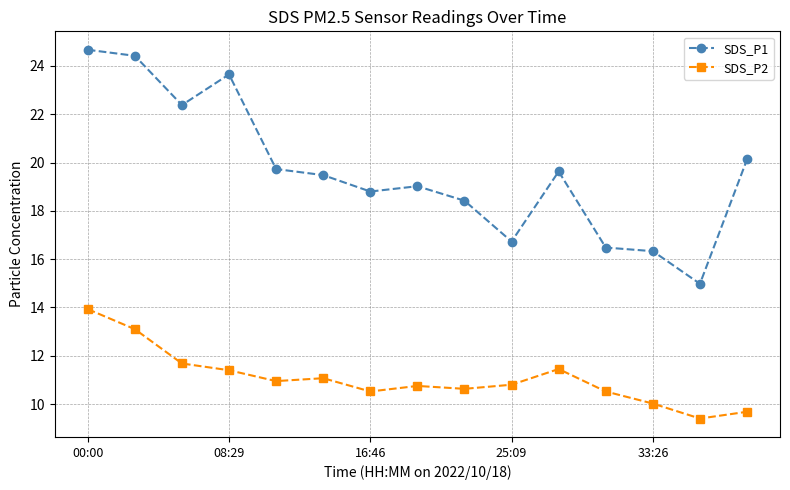

What is the value of the SDS_P2 point at the 12th from the left?

10.5